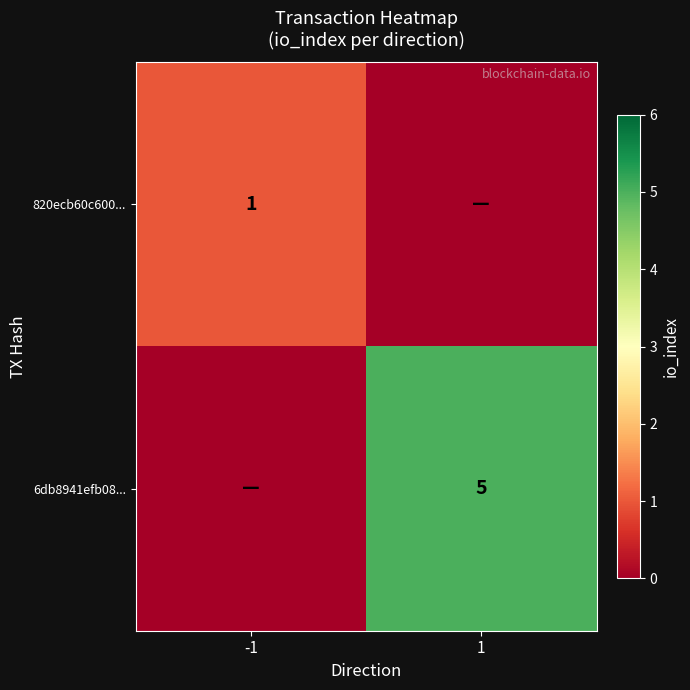

Which category has the highest value across all series?

1